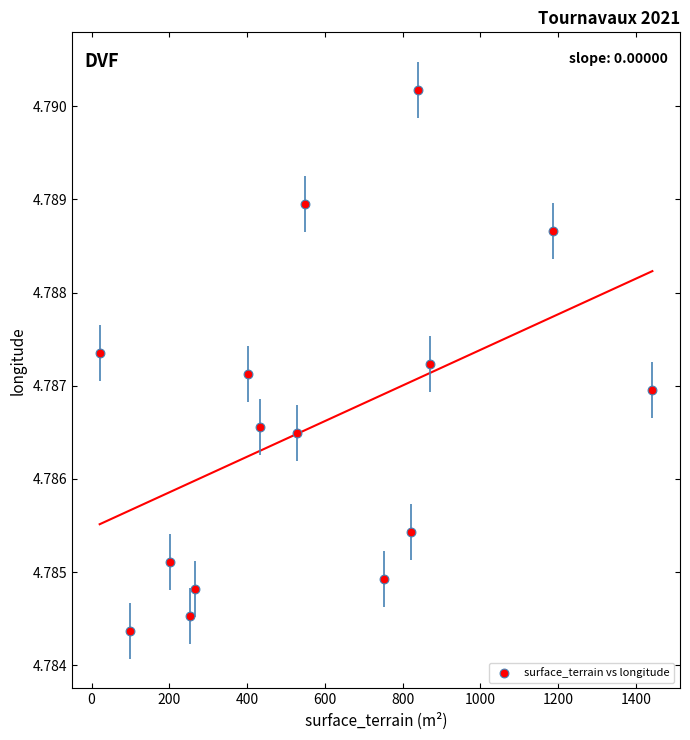

What is the range of X values (max minus min)?

1421.0